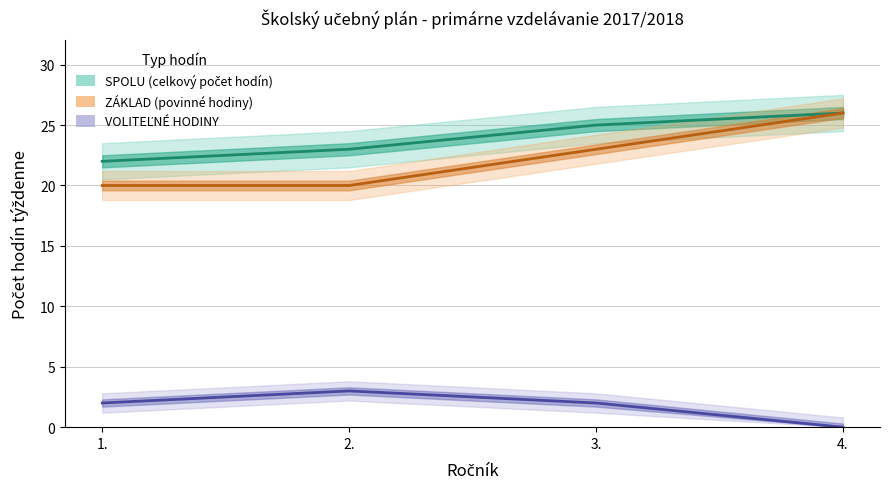

Where is VOLITEĽNÉ HODINY nearest to the value 1?

1.